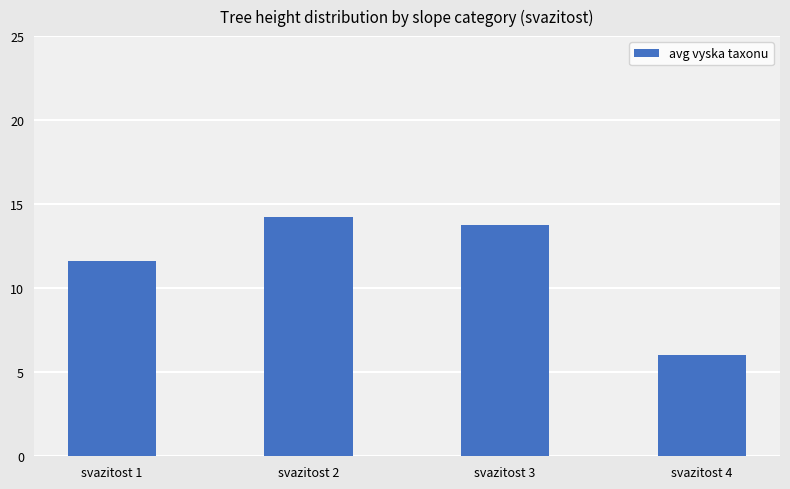

Approximately how many times larger is the value at svazitost 2 compared to svazitost 4?

2.4